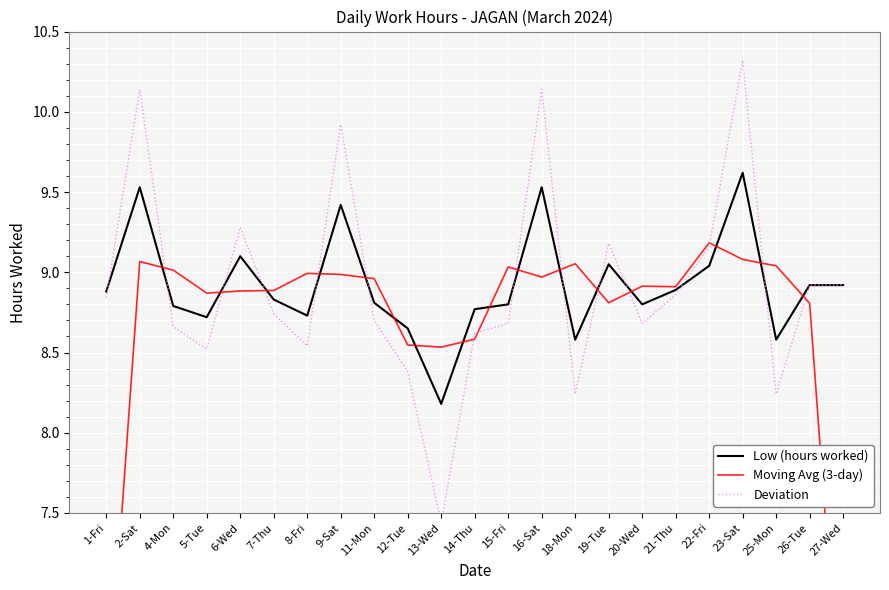

How many lines are shown in the chart?

3